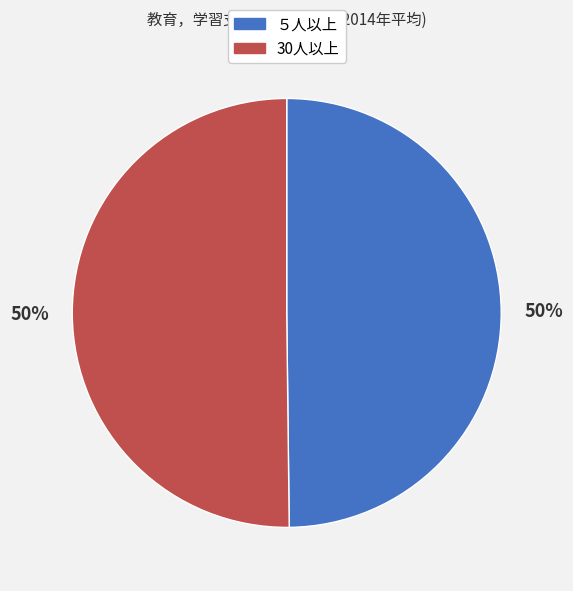

What is the ratio of the value at ５人以上 to the value at 30人以上?

1.0